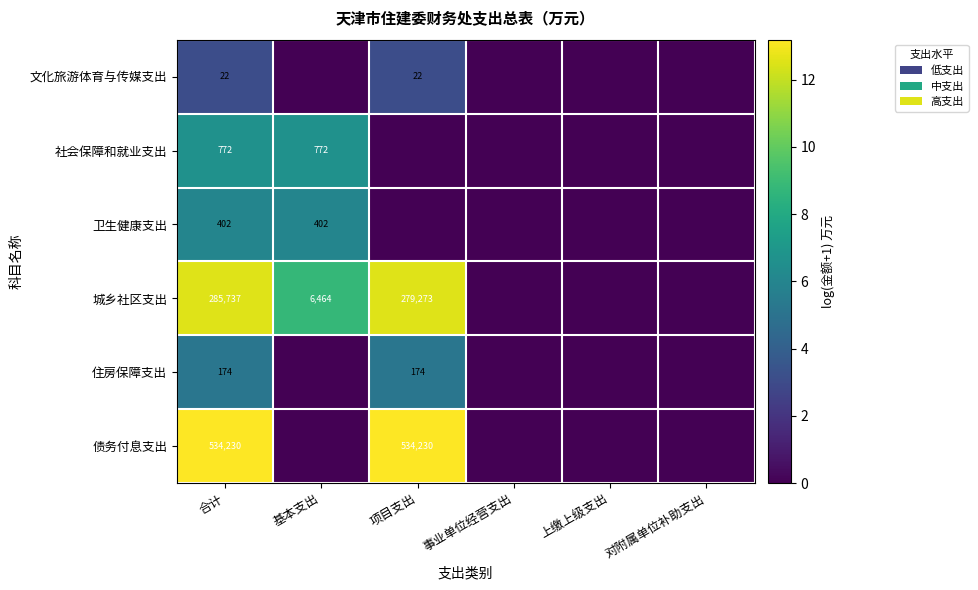

What is the difference between the second highest and second lowest values in the 城乡社区支出 series?

12.5